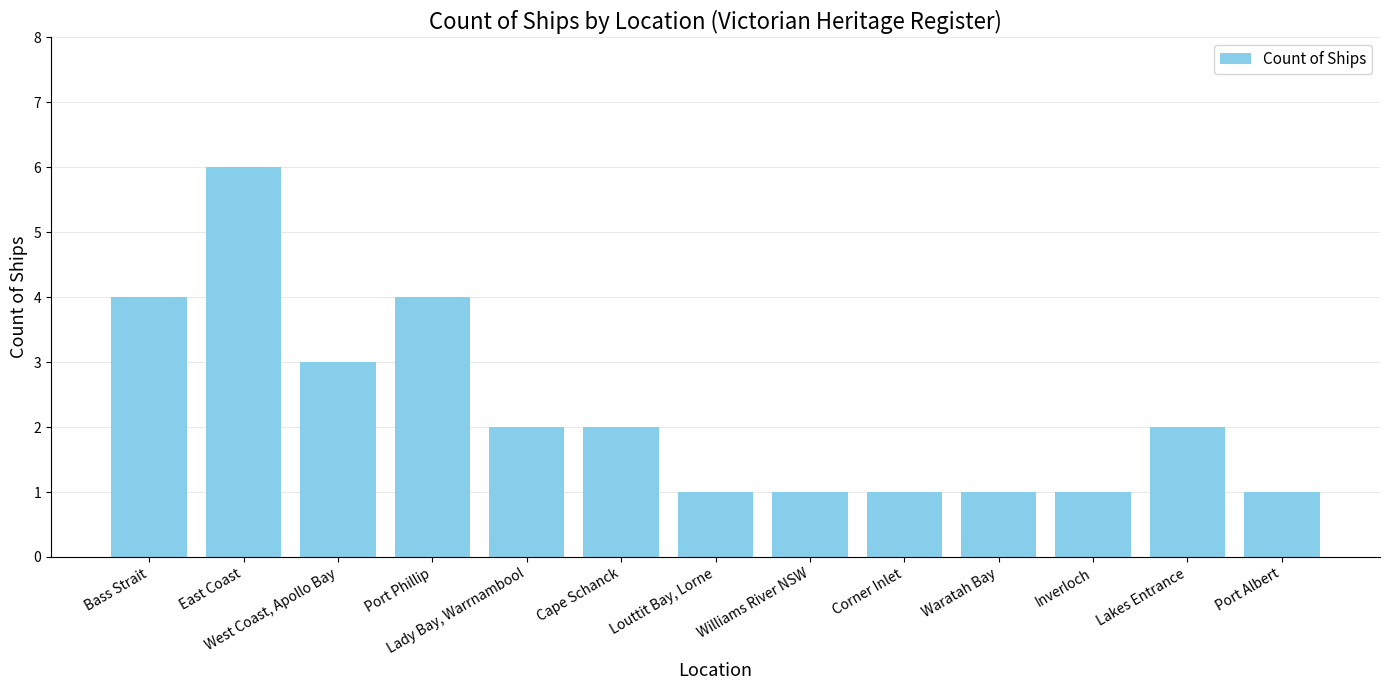

Count the number of data series in this chart.

1